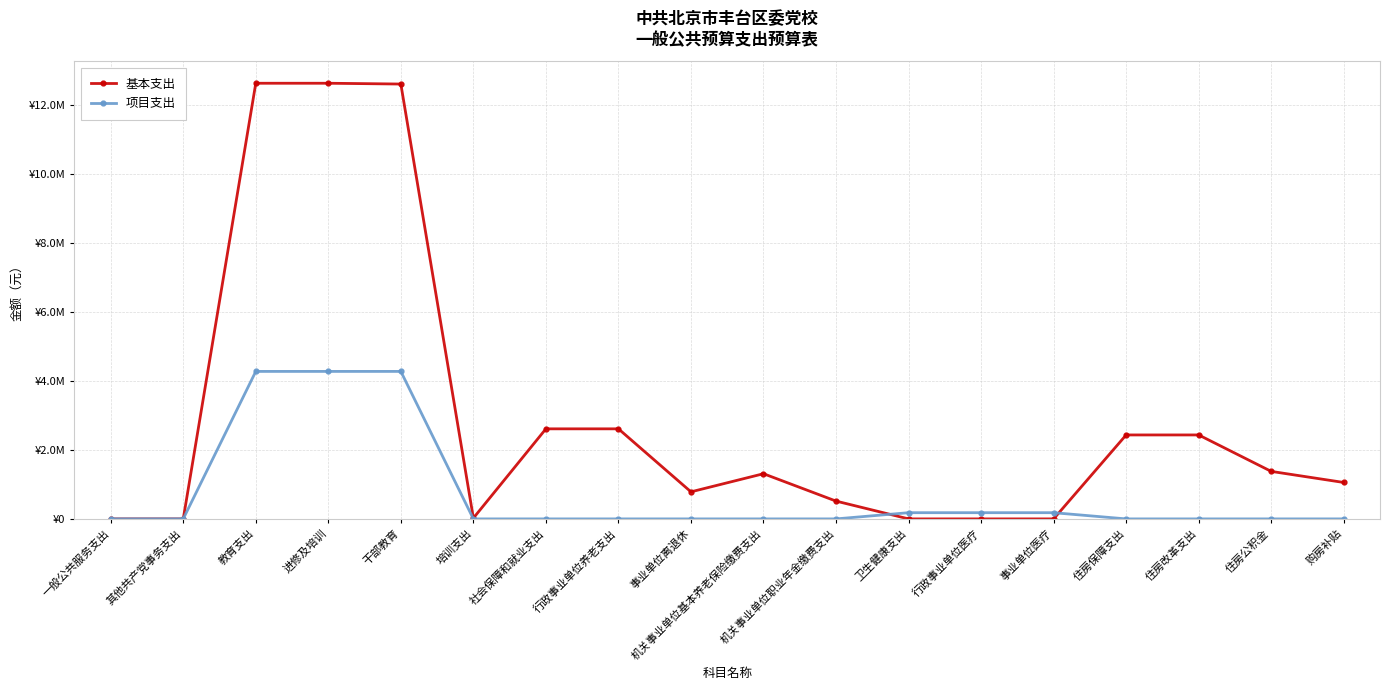

What is the difference between the maximum and minimum values in the 基本支出 series?

12619883.0